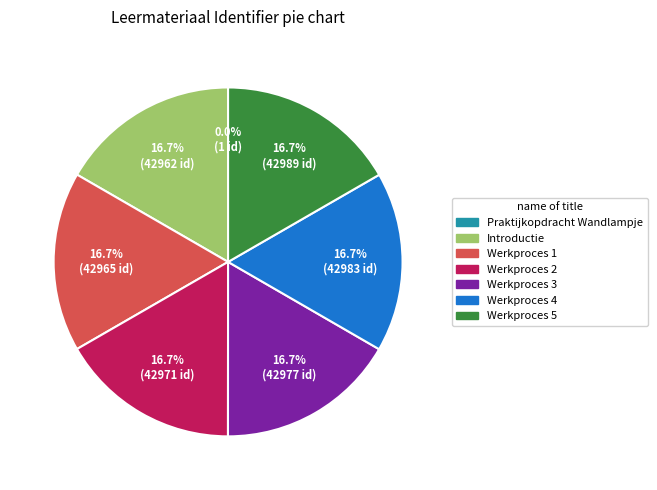

Combined, do Werkproces 5 and Werkproces 1 account for over 50%?

No